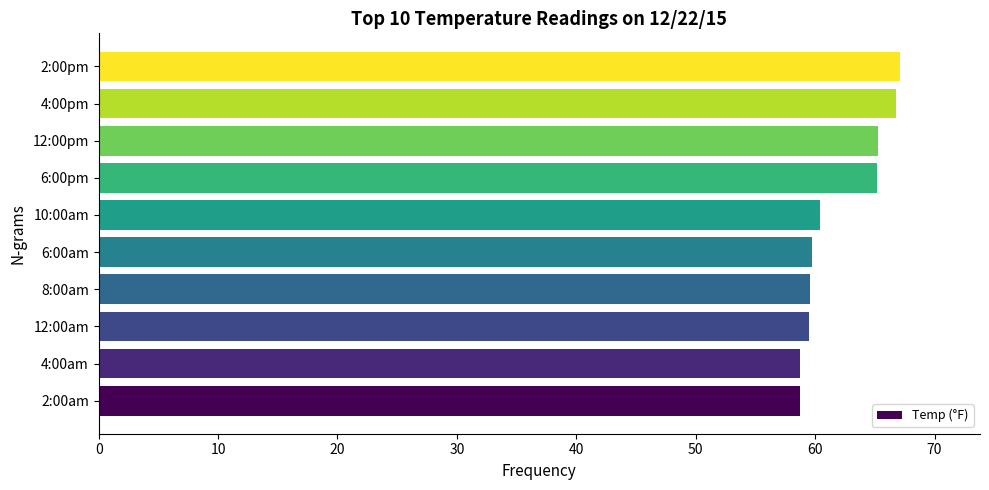

What is the average value?

62.1